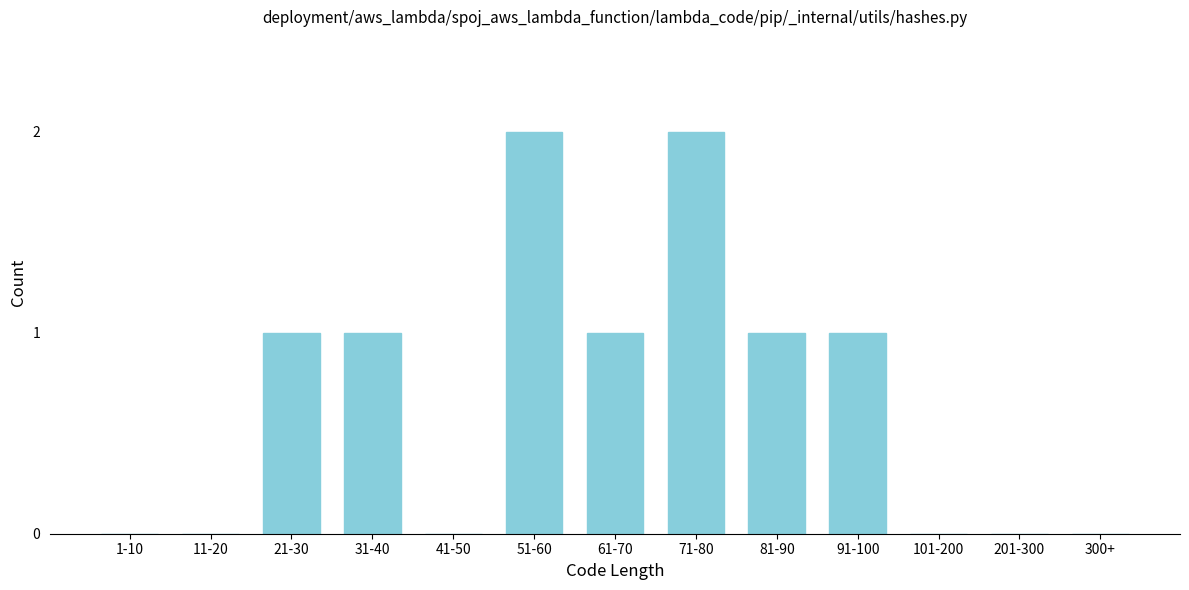

Reading left to right, transcribe all the data shown in this chart.

1-10=0	11-20=0	21-30=1	31-40=1	41-50=0	51-60=2	61-70=1	71-80=2	81-90=1	91-100=1	101-200=0	201-300=0	300+=0